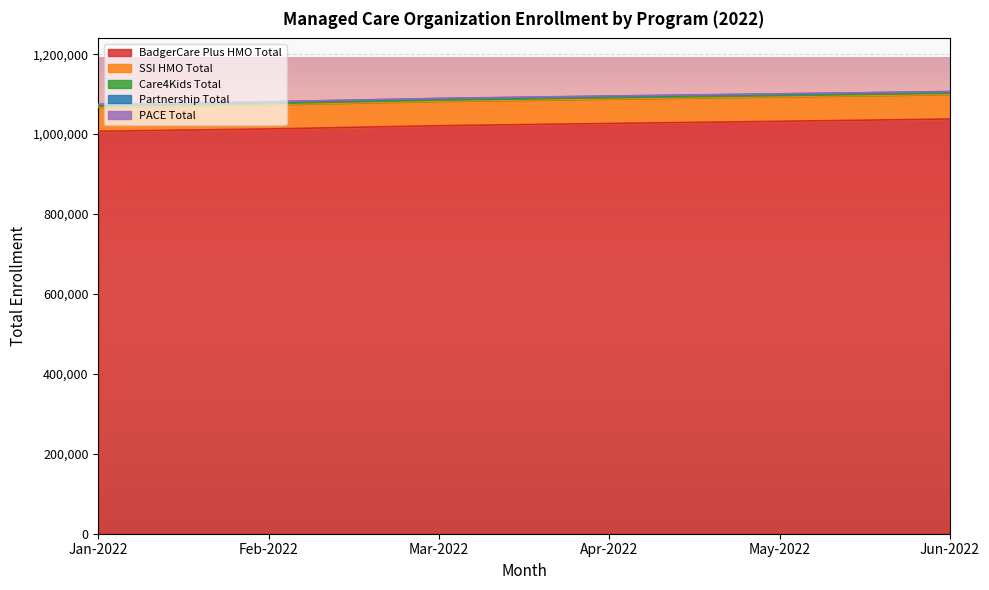

The BadgerCare Plus HMO Total series shows 1602327 at May-2022. True or false?

False